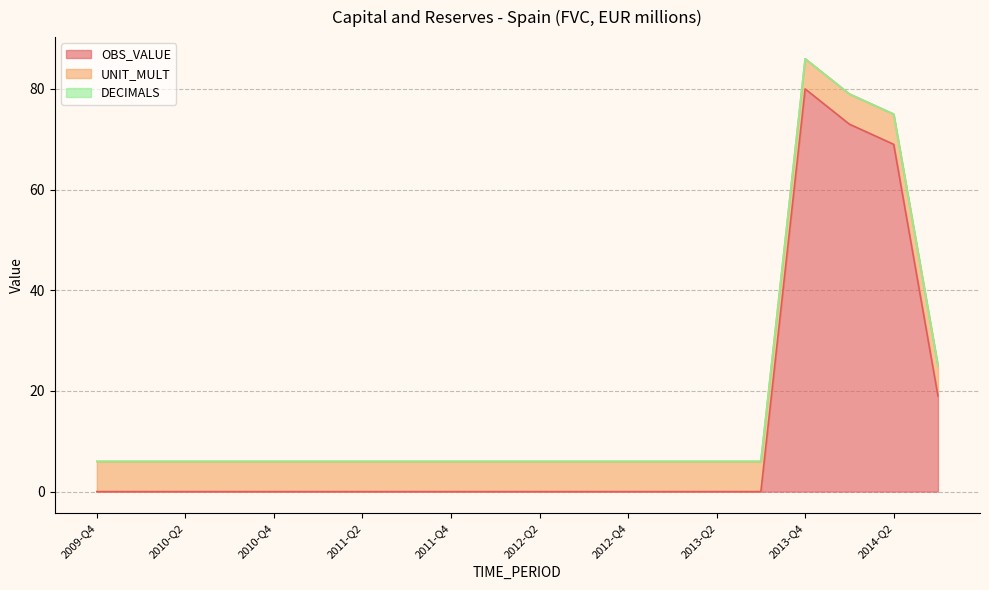

True or false: UNIT_MULT has more than 2 points higher than both neighbors.

False